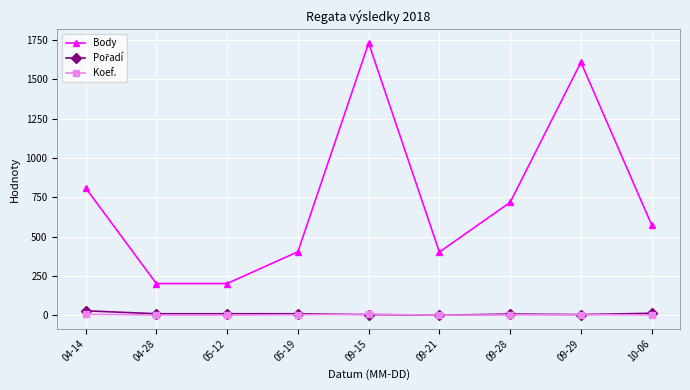

At which label does Body first exceed 574?

04-14